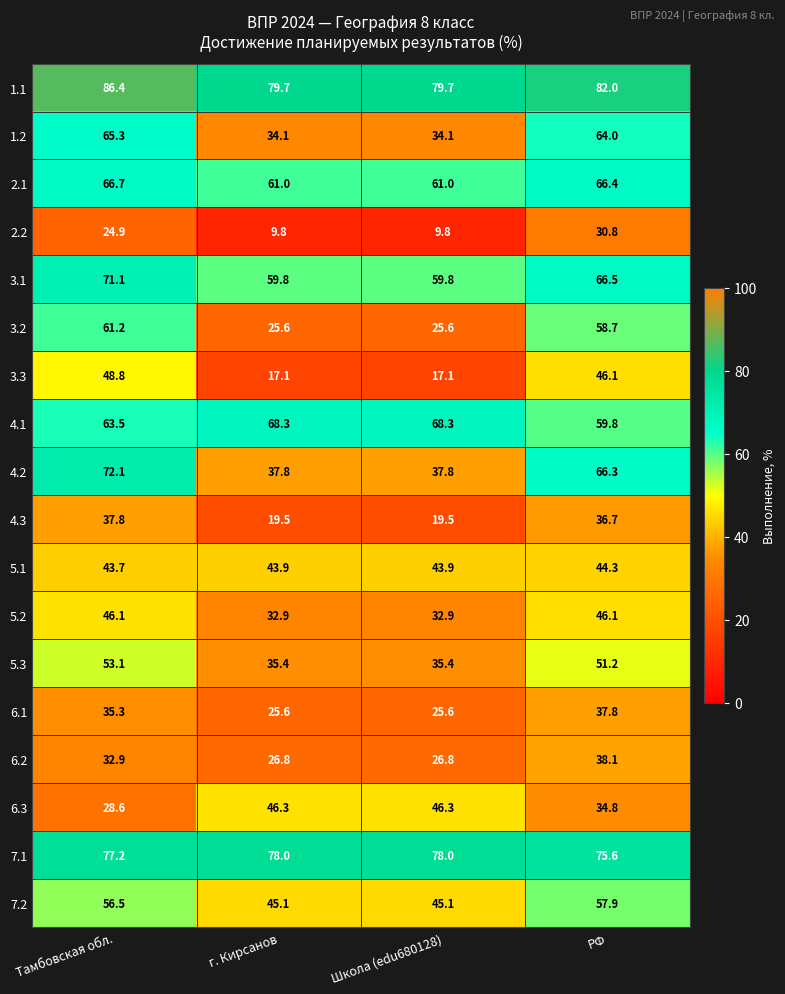

What is the highest value of the 7.2 series?

57.9